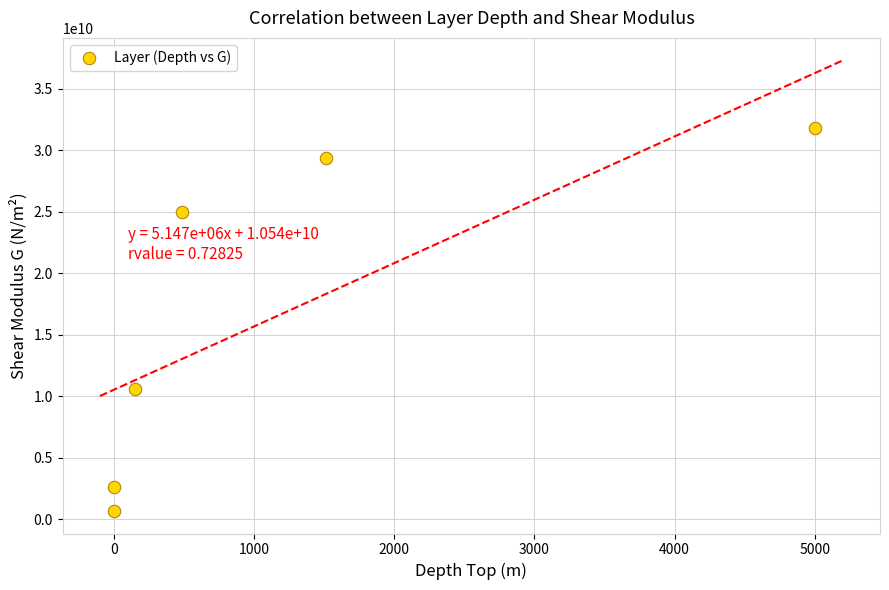

What Y value in the scatter plot is closest to 16237000000?

10584000000